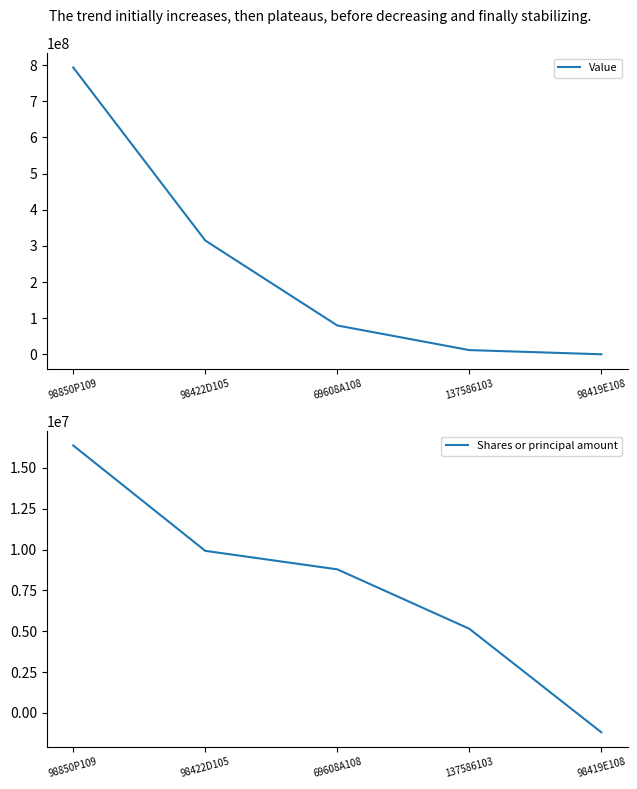

Which category has the lowest value in the Value series?

98419E108